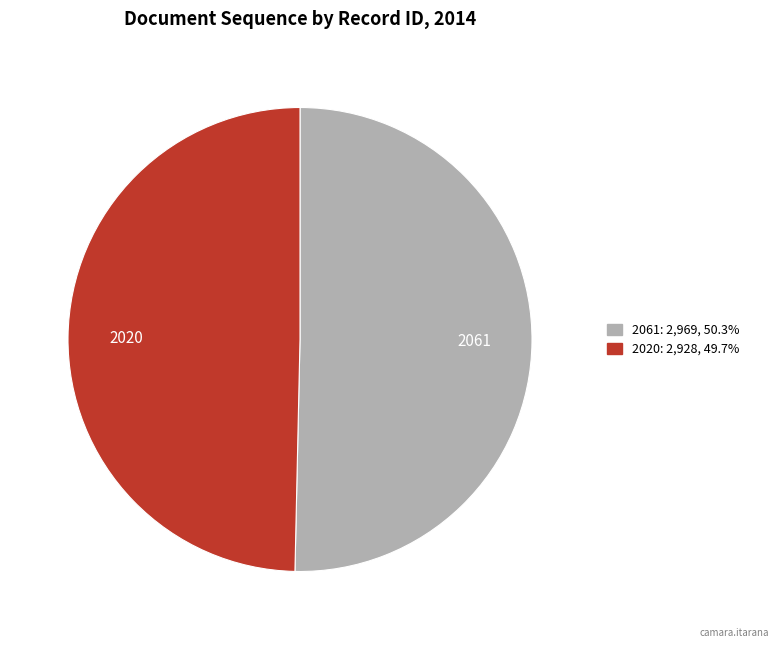

Do 2020 and 2061 together represent more than half of the pie?

Yes